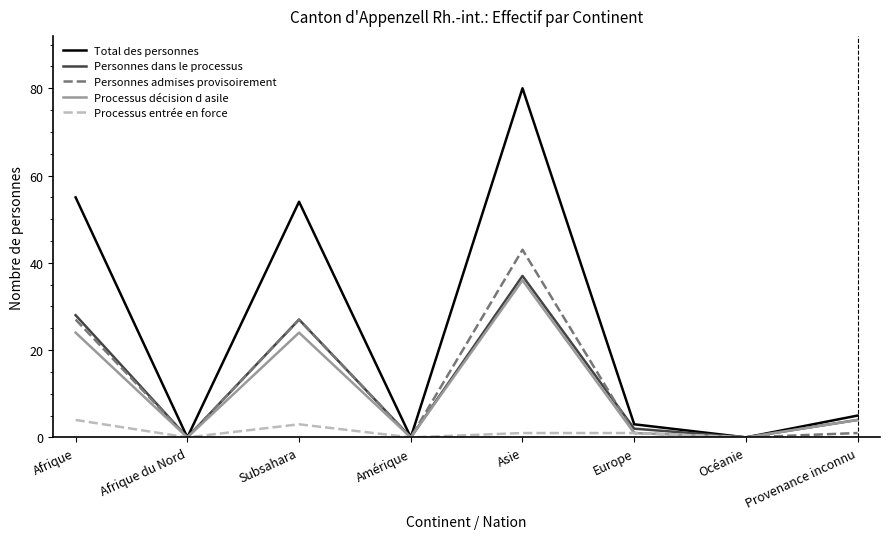

Which series has the widest spread of values?

Total des personnes